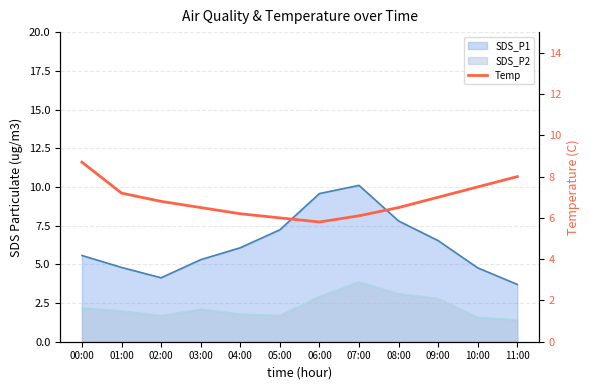

Does the chart display data point markers on the line(s)?

No